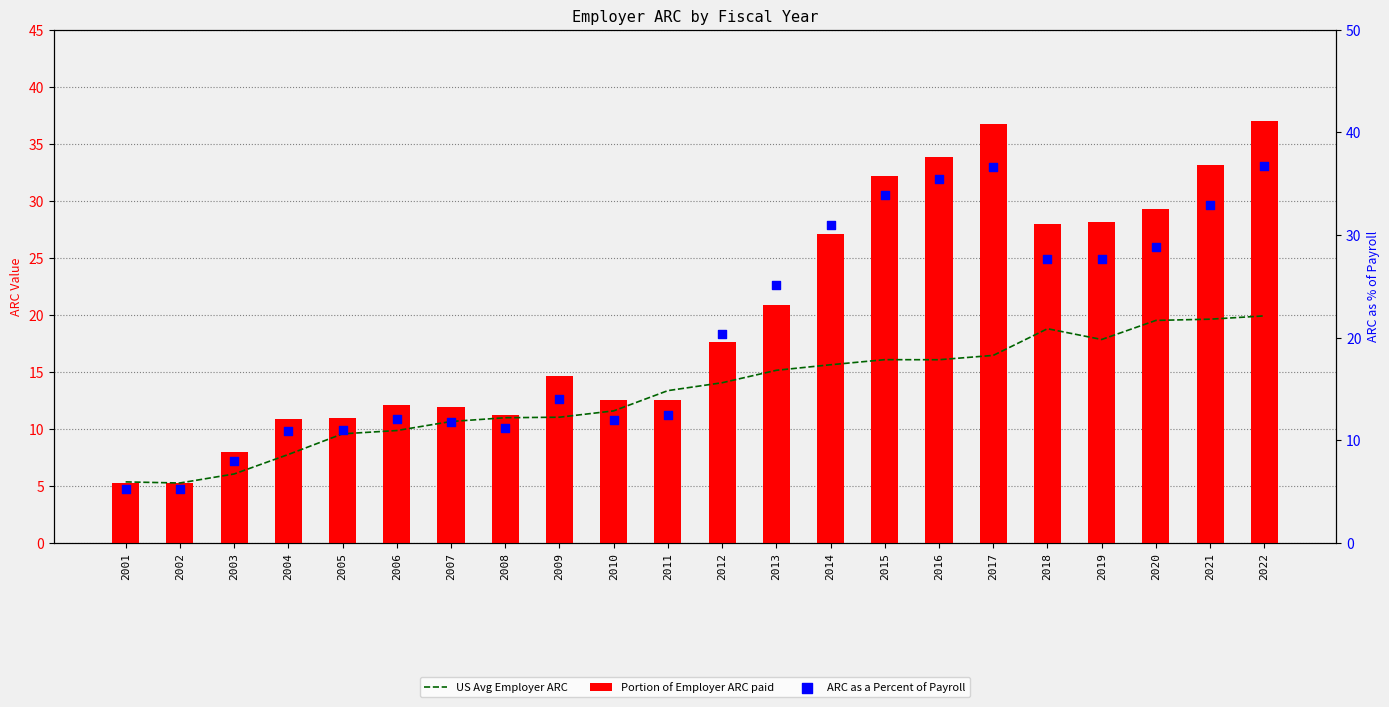

Which series has the largest total across all categories?

ARC as a Percent of Payroll